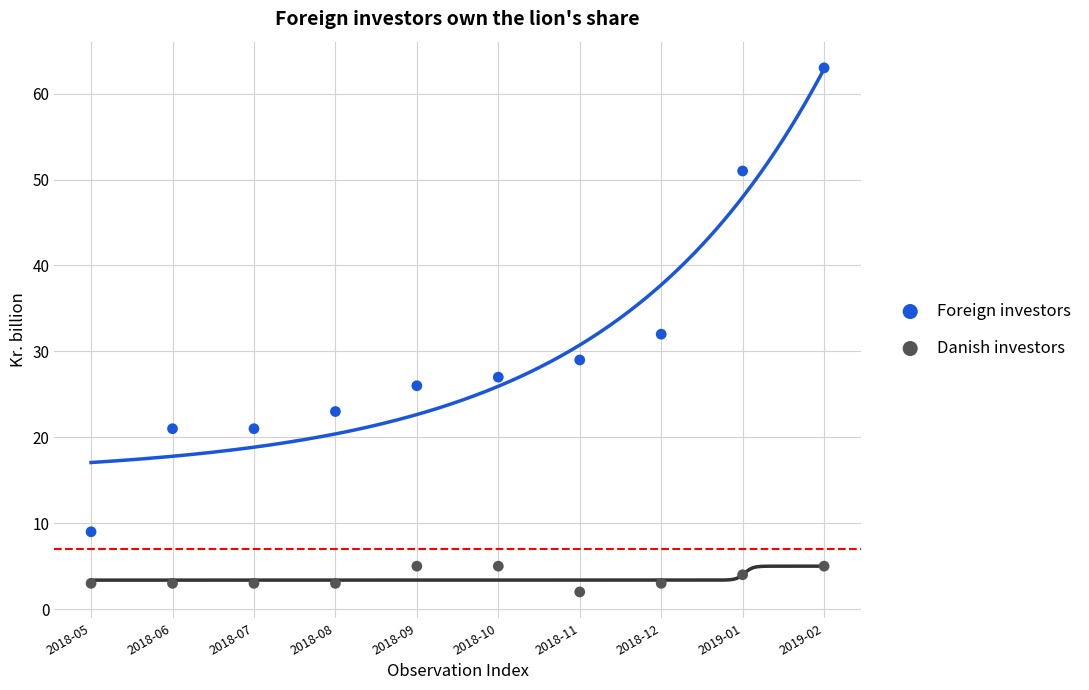

Which series contains the lowest Y value?

Danish investors